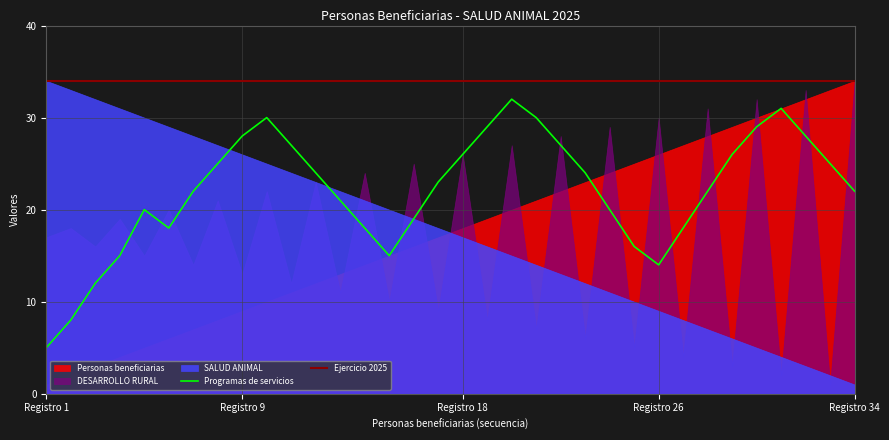

Which series ends up on top after the final intersection of Programas de servicios and DESARROLLO RURAL?

DESARROLLO RURAL